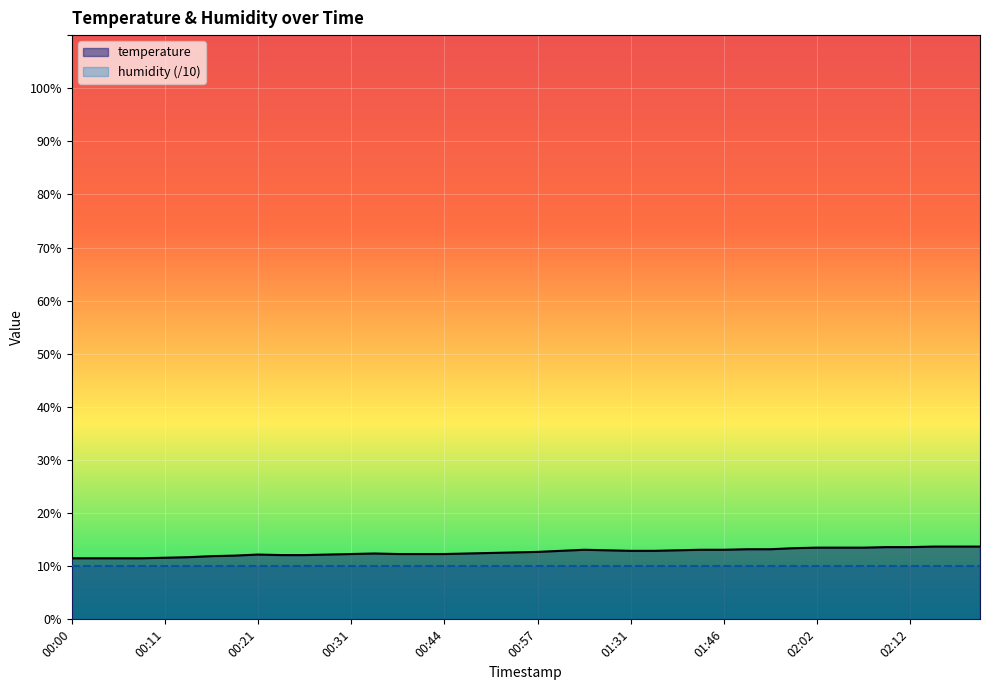

What is the value of the 23rd point from the left?

13.1